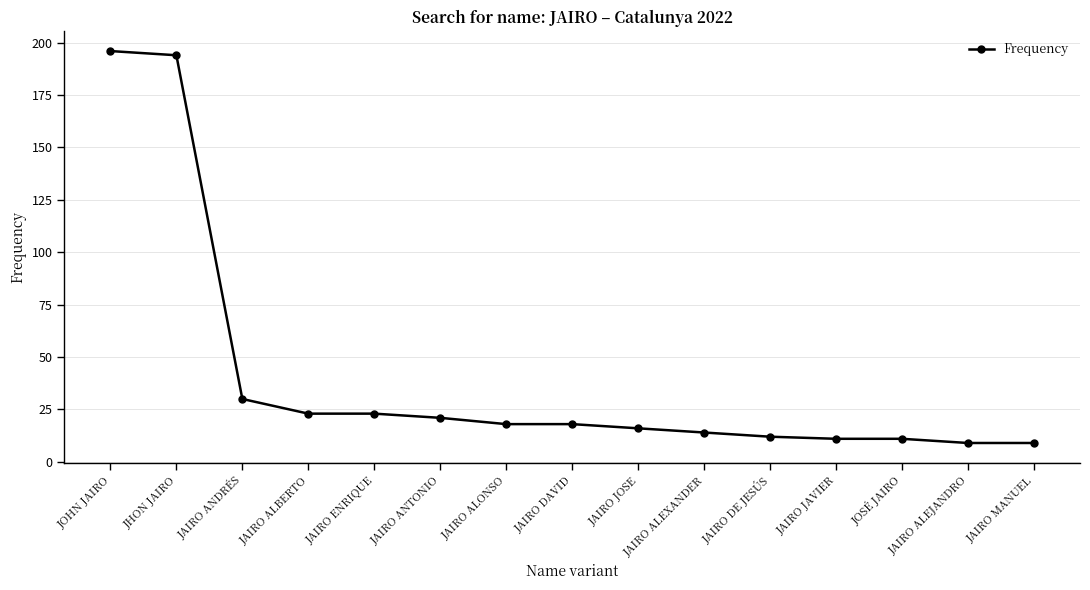

Reading left to right, transcribe all the data shown in this chart.

JOHN JAIRO=196	JHON JAIRO=194	JAIRO ANDRÉS=30	JAIRO ALBERTO=23	JAIRO ENRIQUE=23	JAIRO ANTONIO=21	JAIRO ALONSO=18	JAIRO DAVID=18	JAIRO JOSE=16	JAIRO ALEXANDER=14	JAIRO DE JESÚS=12	JAIRO JAVIER=11	JOSÉ JAIRO=11	JAIRO ALEJANDRO=9	JAIRO MANUEL=9